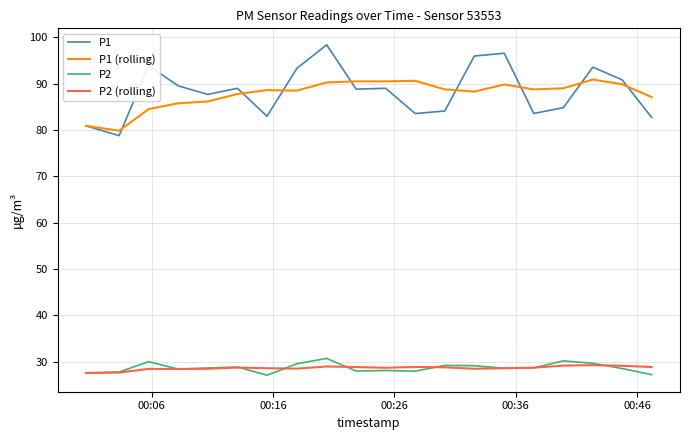

What is the highest value of the P1 (rolling) series?

90.9